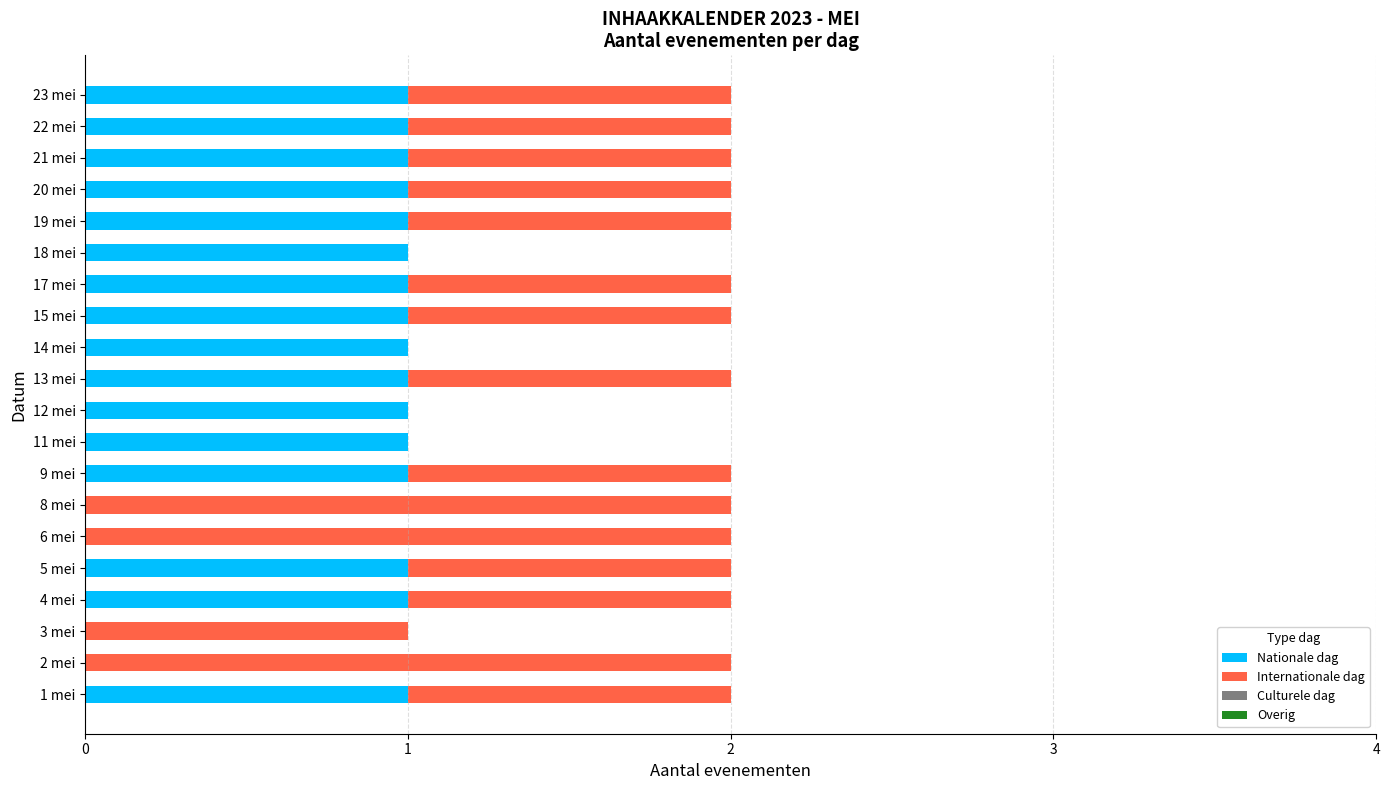

Is it true that Nationale dag equals -1 at 6 mei?

False